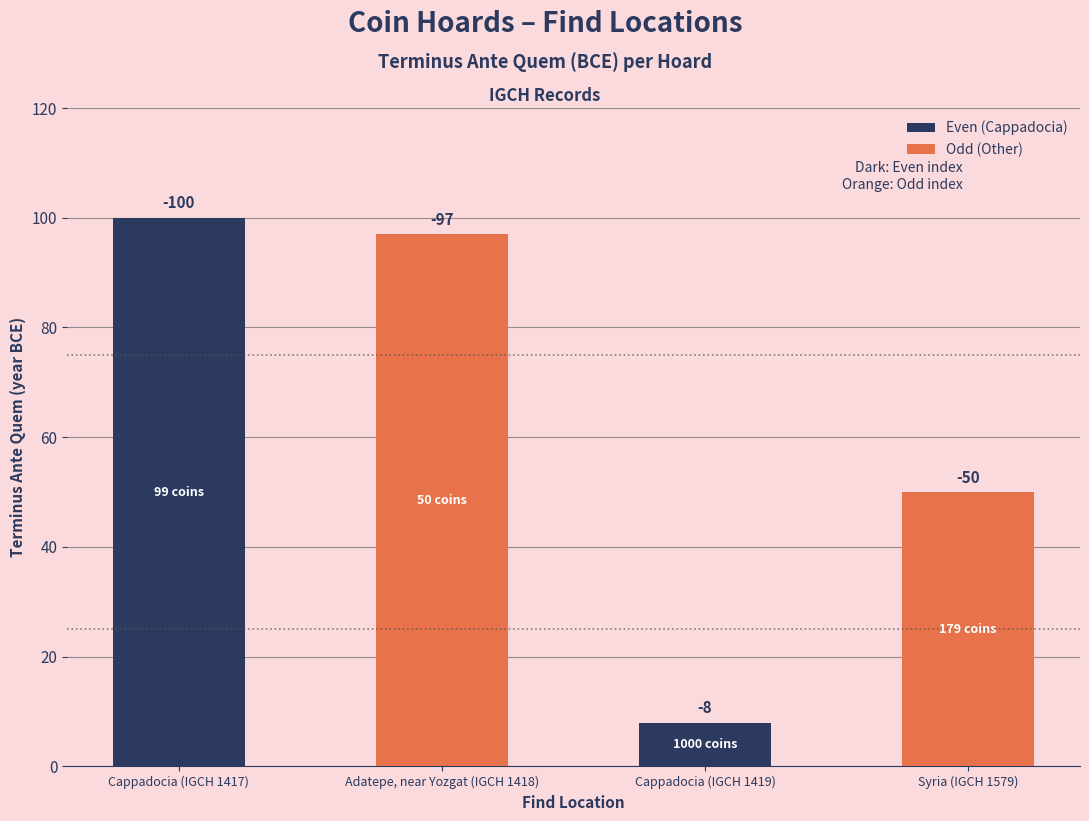

How many bars are there in total?

4